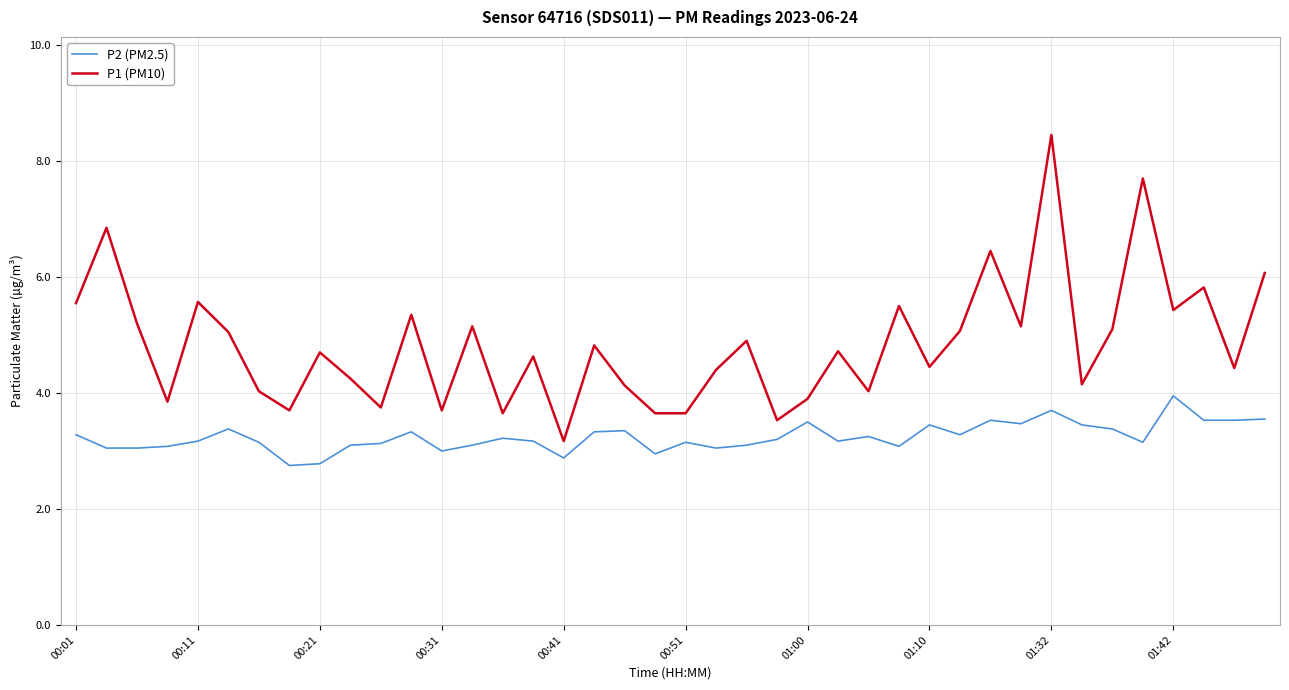

Rank the series by their average value, from highest to lowest.

P1 (PM10), P2 (PM2.5)